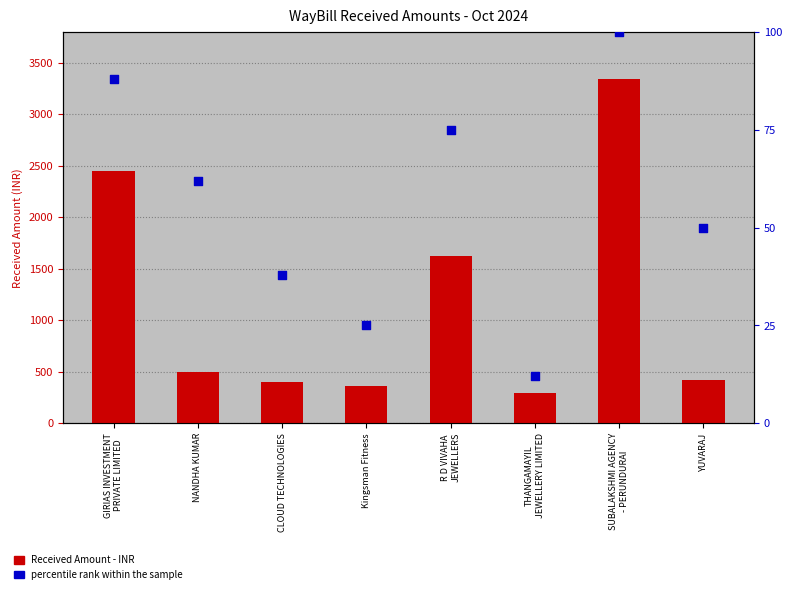

At how many categories does at least one series exceed 78?

8